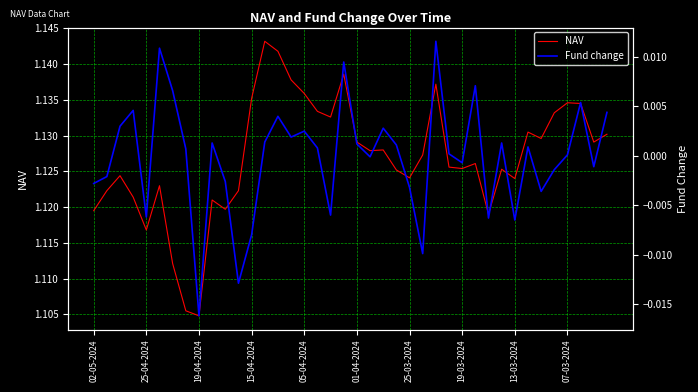

True or false: NAV and Fund change cross at least once.

False